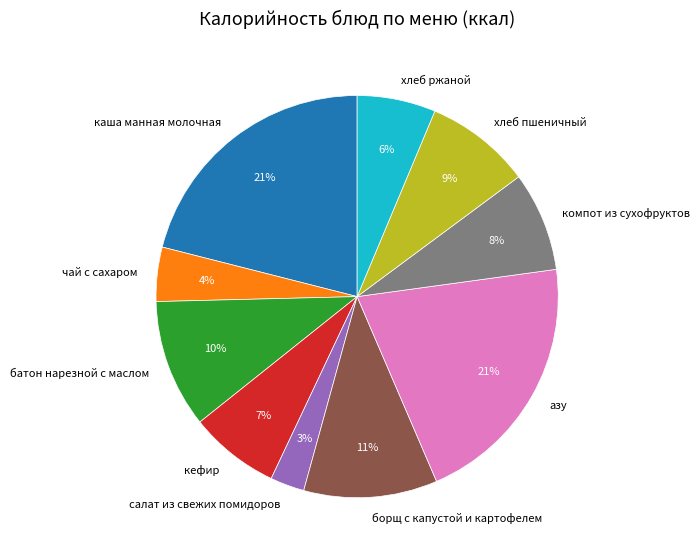

Is it true that чай с сахаром is 4% of the pie?

True